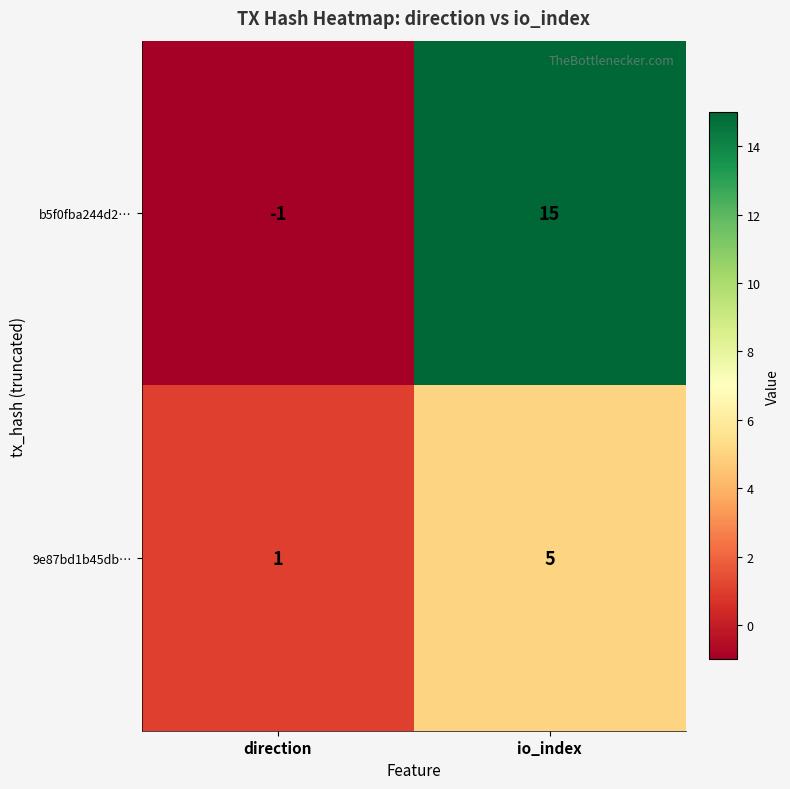

Reading left to right, extract all data points from this chart.

b5f0fba244d2…: -1	15
9e87bd1b45db…: 1	5